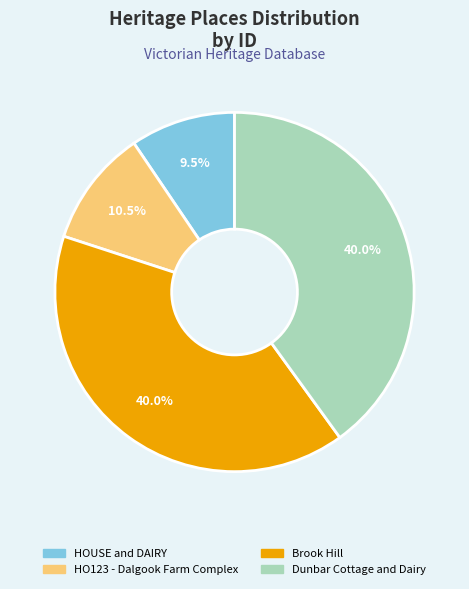

Is the sum of Dunbar Cottage and Dairy and Brook Hill greater than half?

Yes